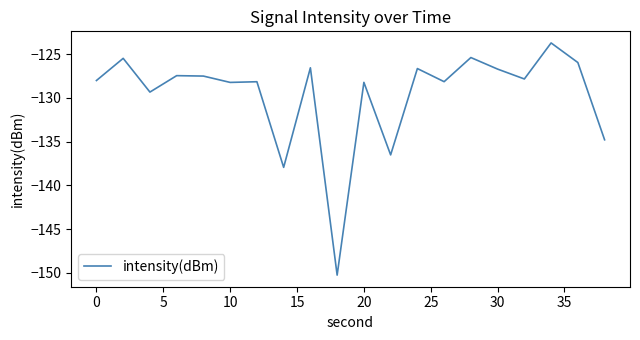

What is the difference between the maximum and minimum values?

26.5